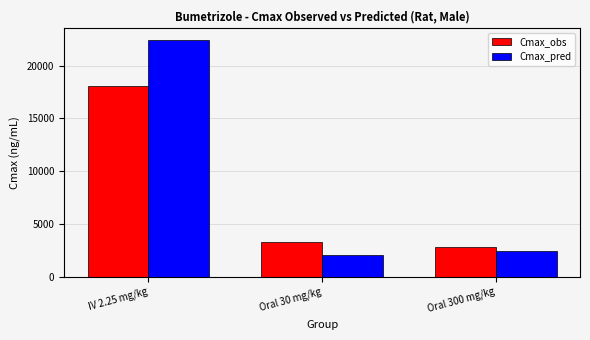

True or false: Cmax_pred has a value of 1066 at Oral 30 mg/kg.

False